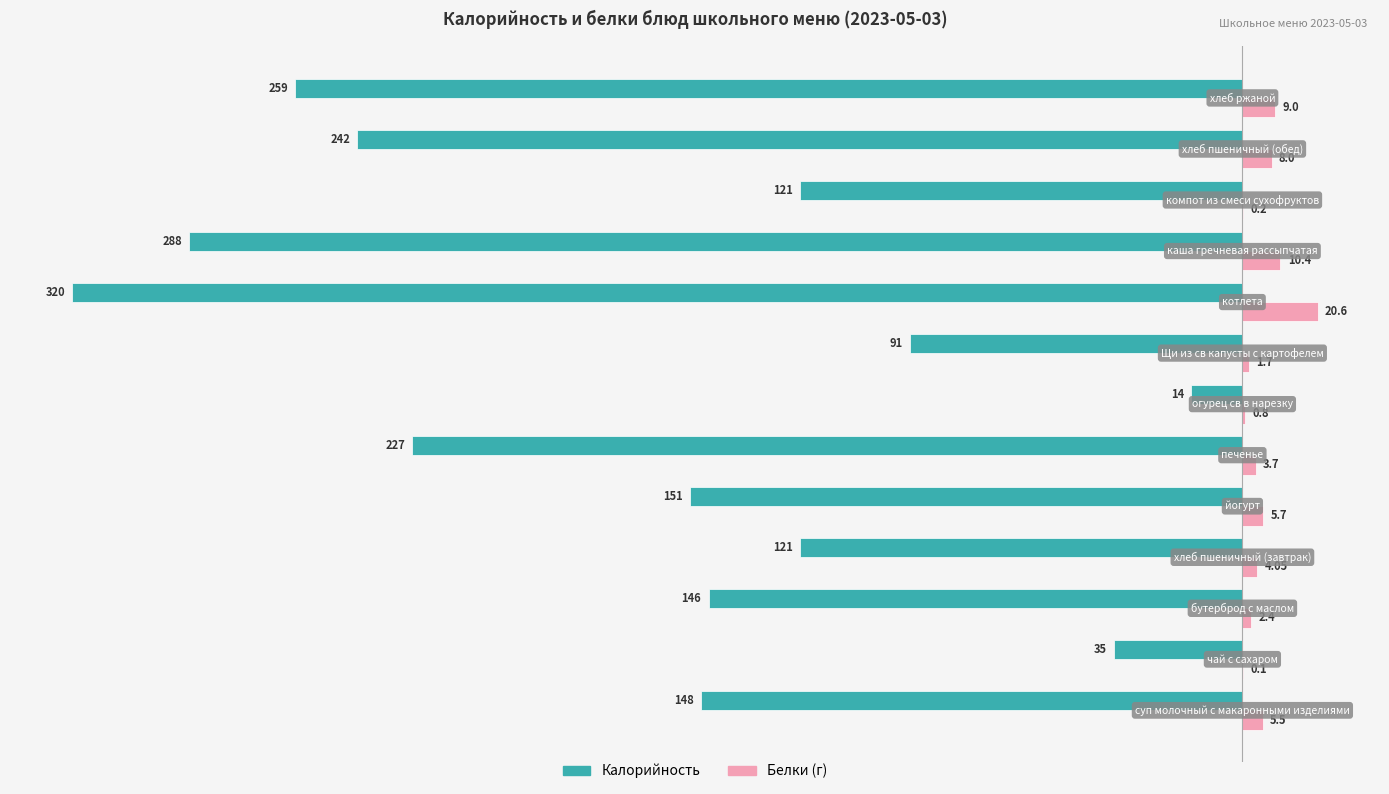

Which series has the largest total across all categories?

Белки (г)